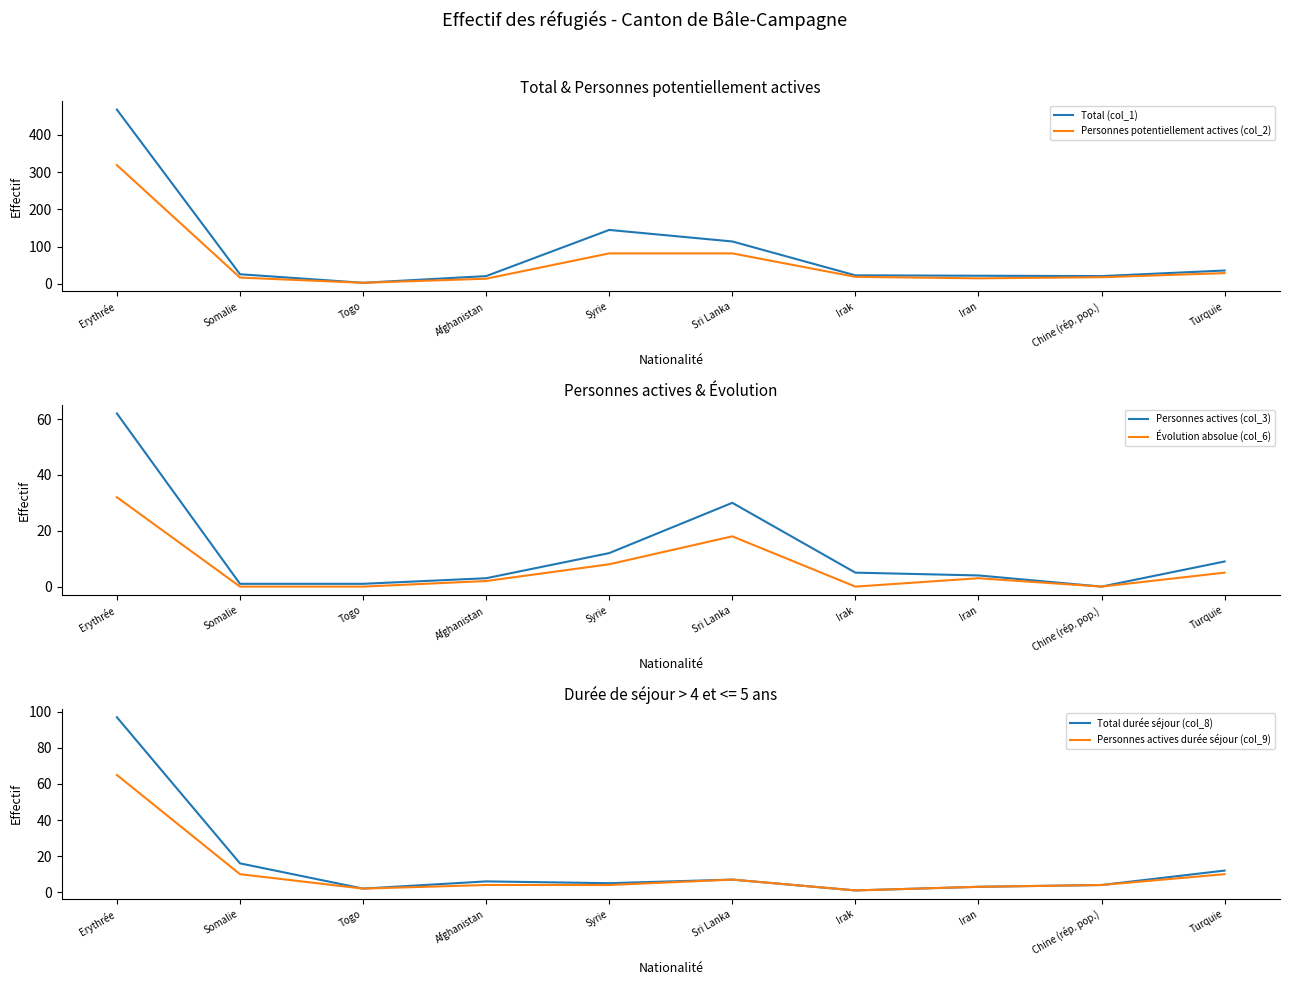

Is the value of Personnes actives durée séjour (col_9) at Iran greater than the value of Évolution absolue (col_6) at Iran?

No